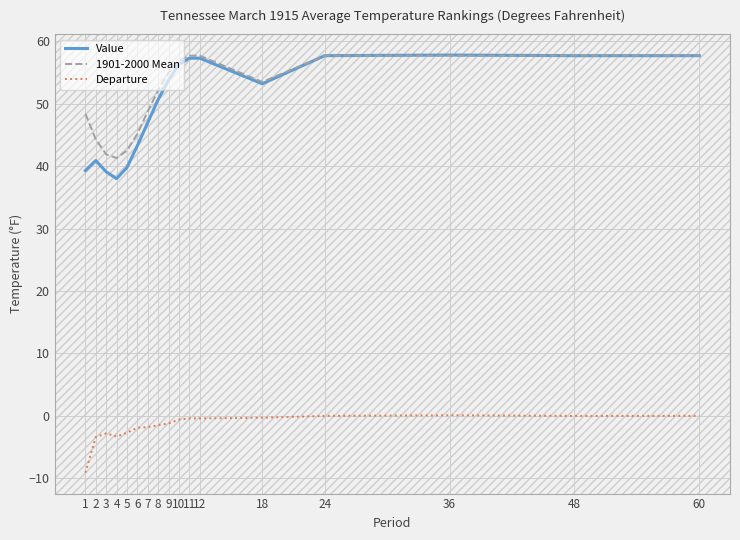

Does the chart display data point markers on the line(s)?

No